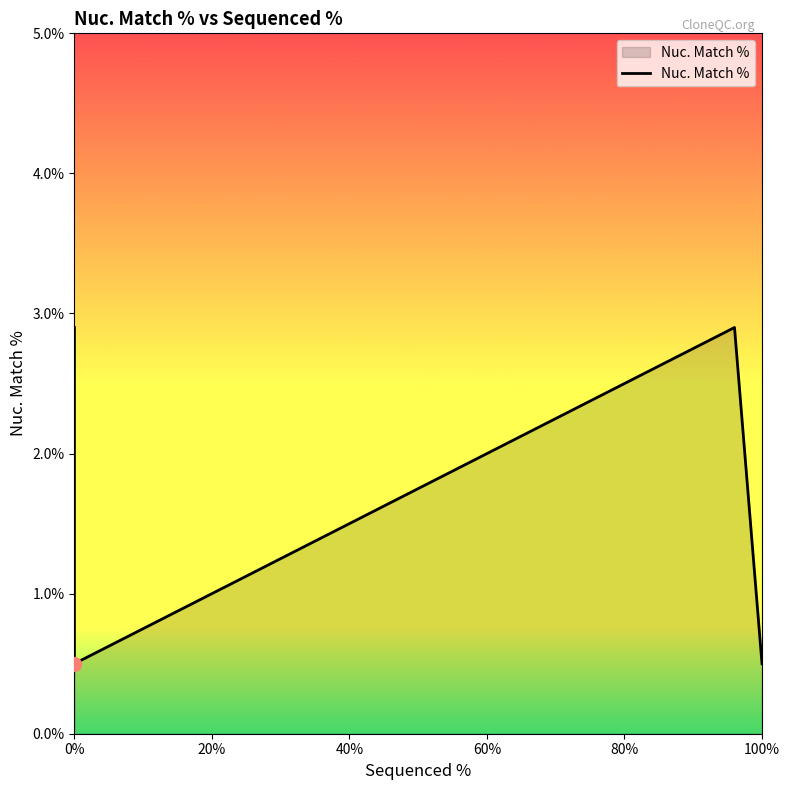

How many distinct data groups are displayed?

1